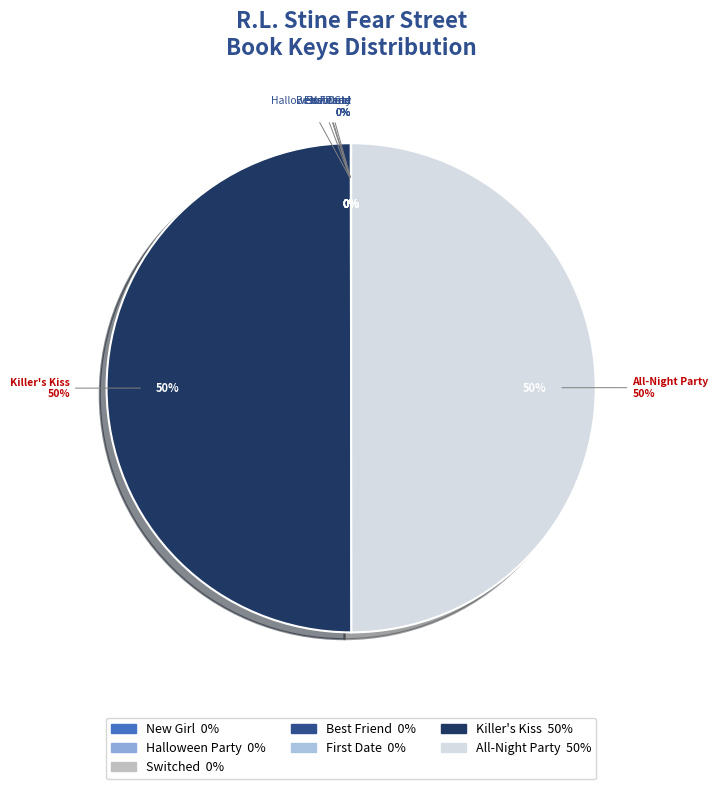

Rank the categories by value from highest to lowest.

All-Night Party, Killer's Kiss, Switched, Best Friend, New Girl, Halloween Party, First Date